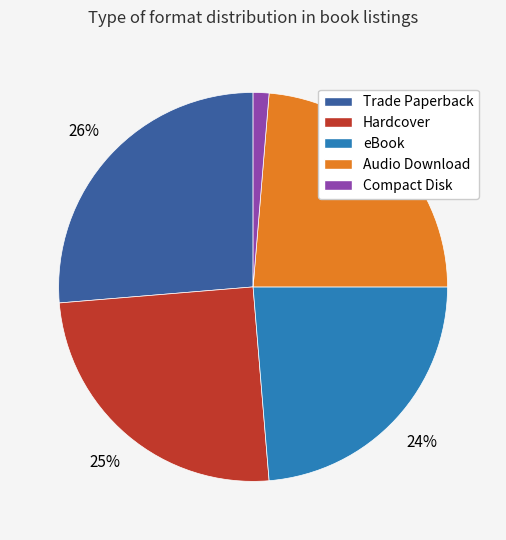

Does eBook represent more than half of the total?

No